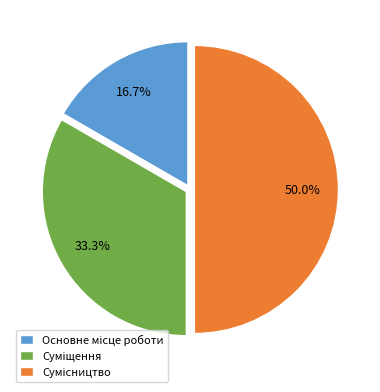

Approximately how many times larger is the value at Сумісництво compared to Суміщення?

1.5